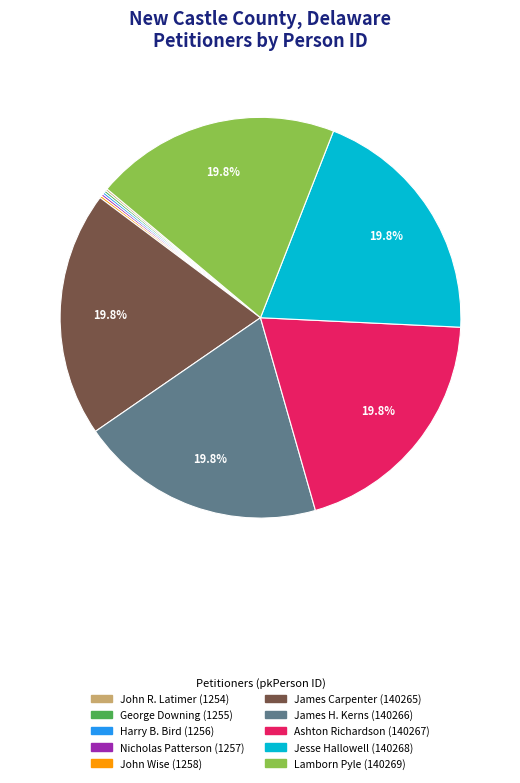

To the nearest percent, what is the difference between the largest and smallest slice percentages?

20%